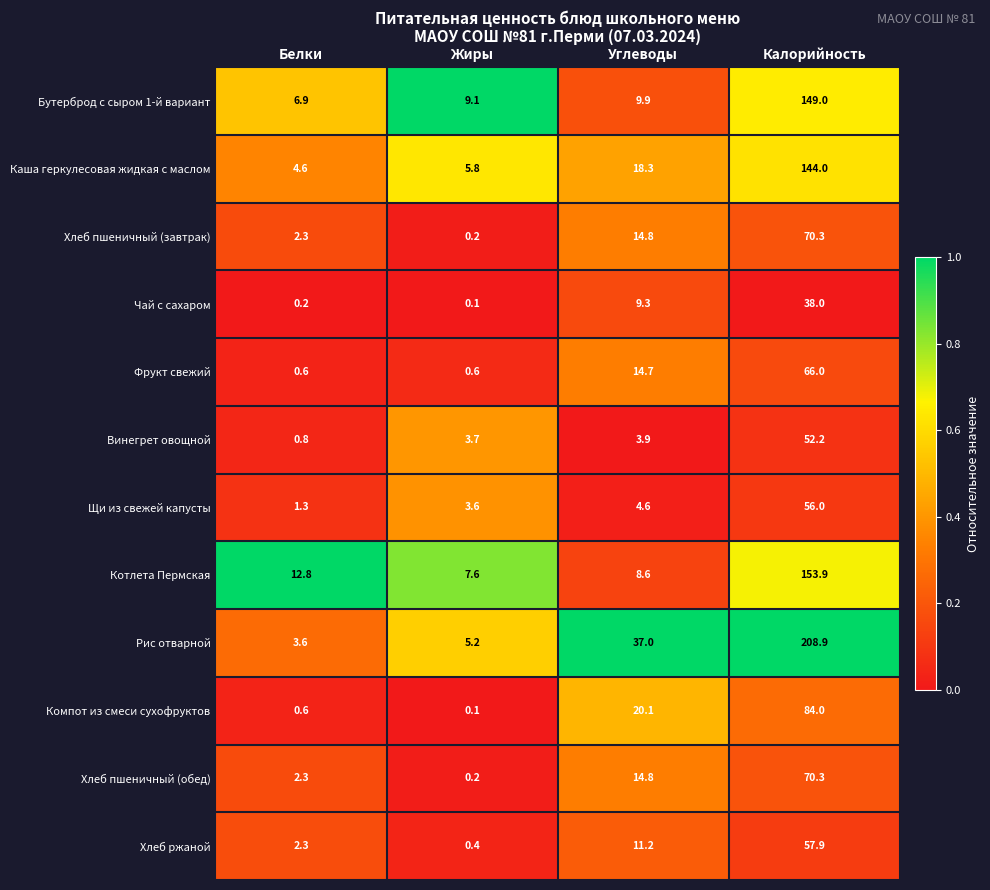

True or false: Компот из смеси сухофруктов has a value of 9.6 at Углеводы.

False